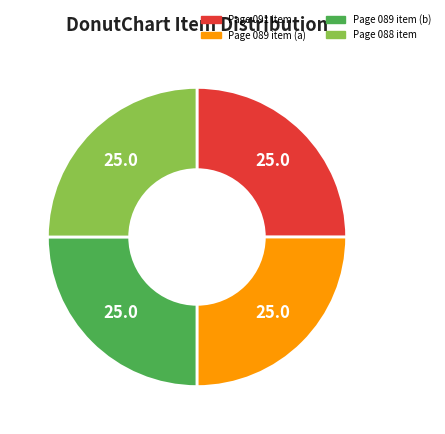

True or false: Page 088 item accounts for 32% of the total.

False